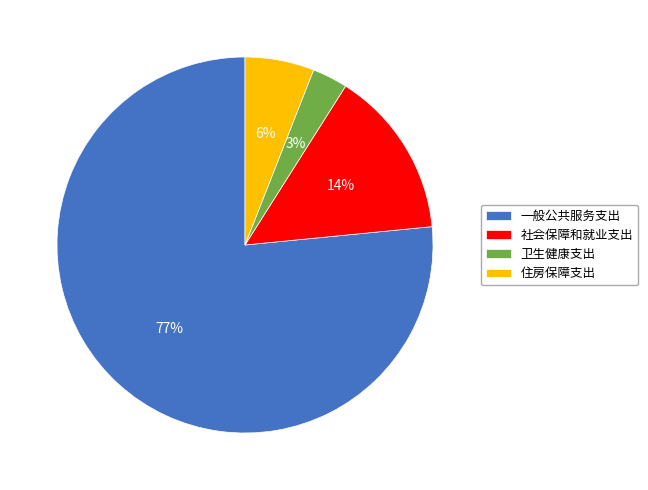

Does 一般公共服务支出 account for over 50% of the chart?

Yes